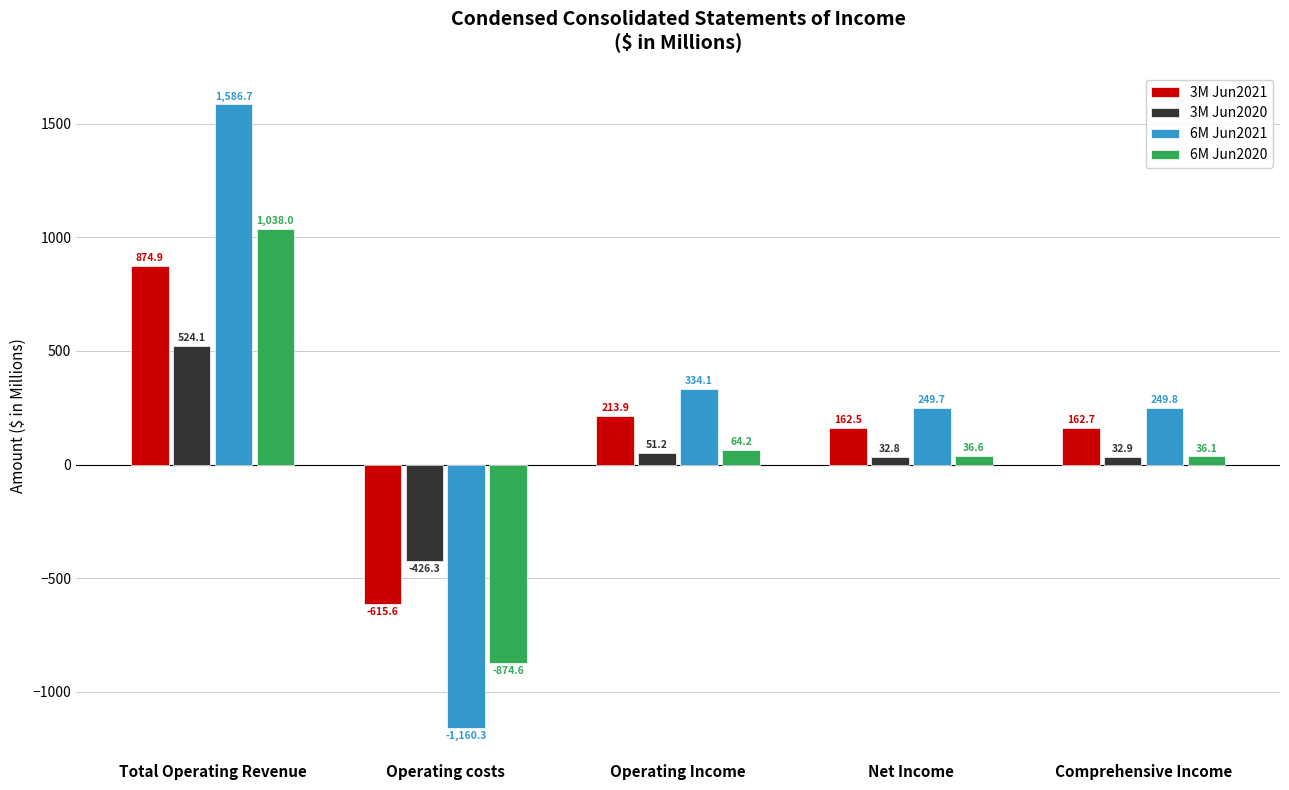

What is the total value across all series at Total Operating Revenue?

4023.7